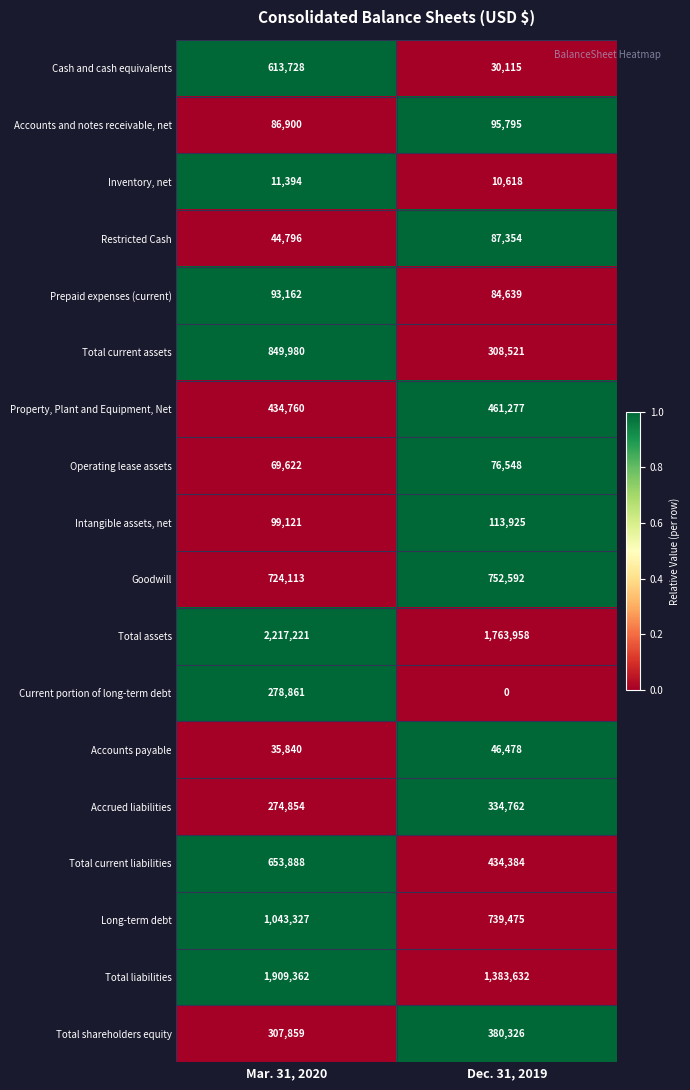

What is the difference between the maximum and minimum values in the Total current liabilities series?

219504